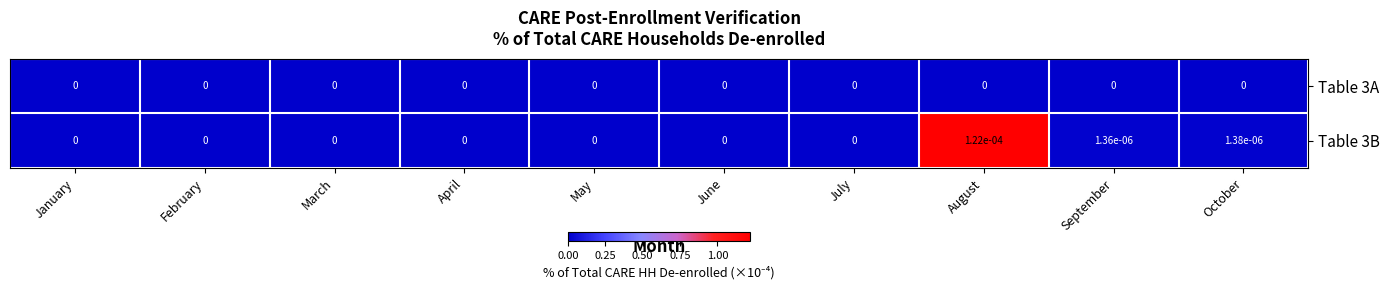

At which category is the sum across all series the highest?

August